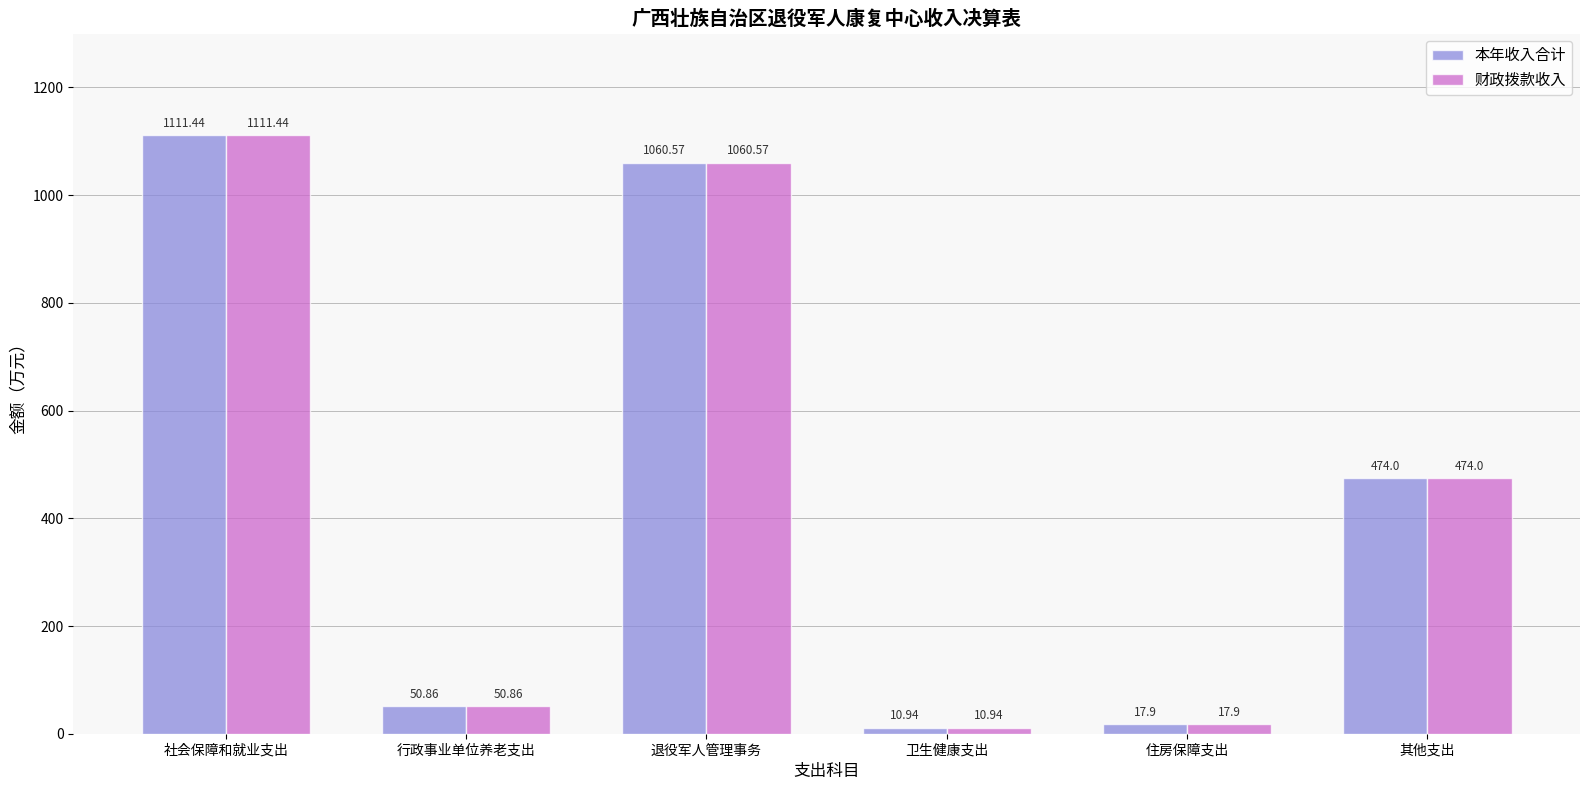

What is the greatest value displayed?

1111.4